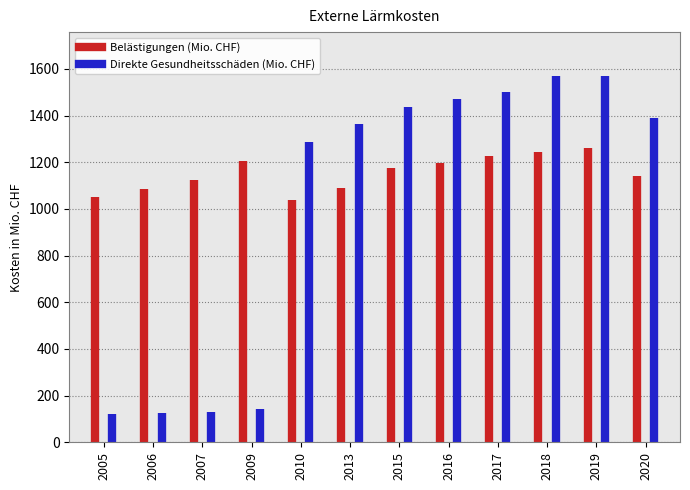

Count the Direkte Gesundheitsschäden values in the range 0 to 123.

2